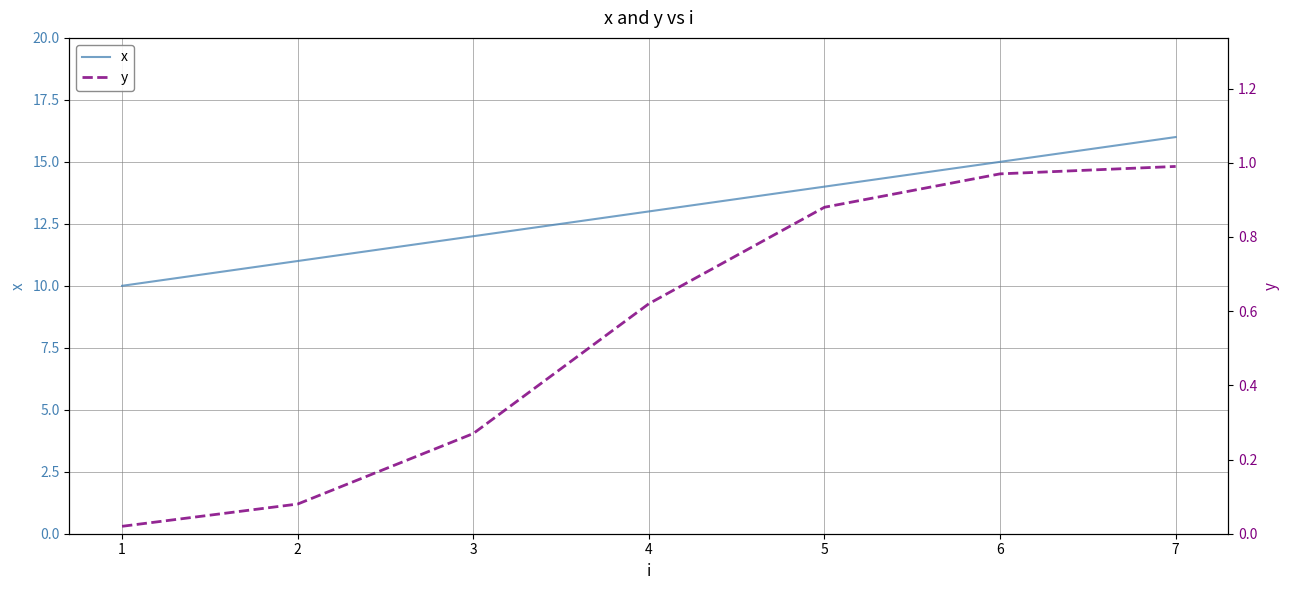

Does the chart have visible grid lines?

Yes